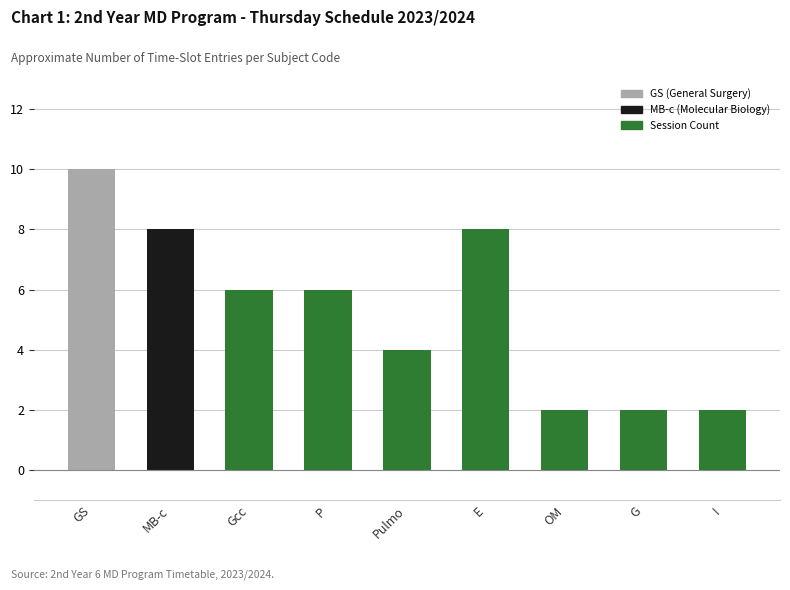

Reading left to right, transcribe all the data shown in this chart.

GS=10	MB-c=8	Gcc=6	P=6	Pulmo=4	E=8	OM=2	G=2	I=2